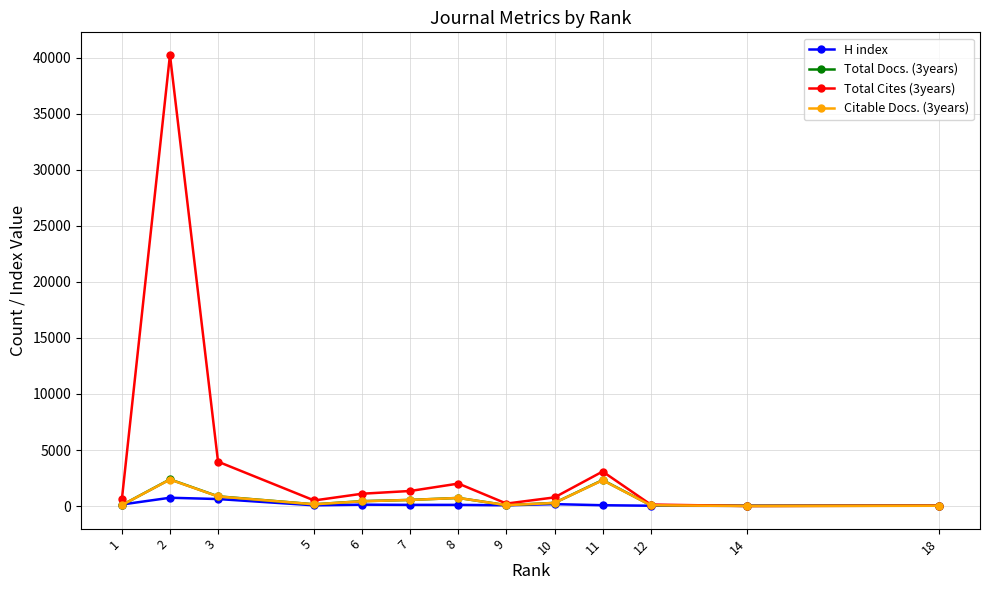

Which series has the largest total across all categories?

Total Cites (3years)